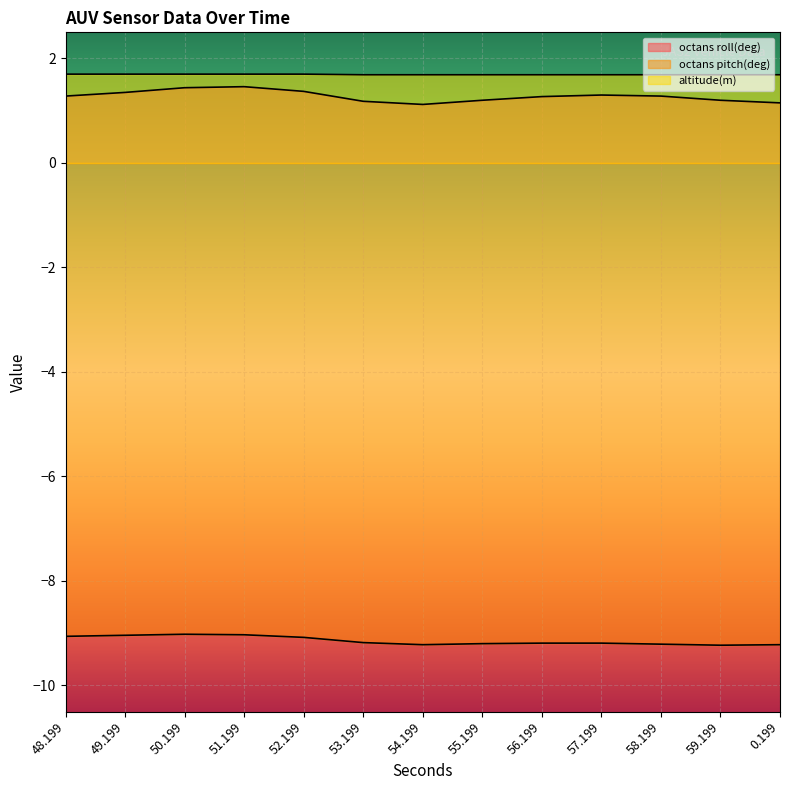

The value of octans roll(deg) at 0.199 is 1.1. True or false?

True